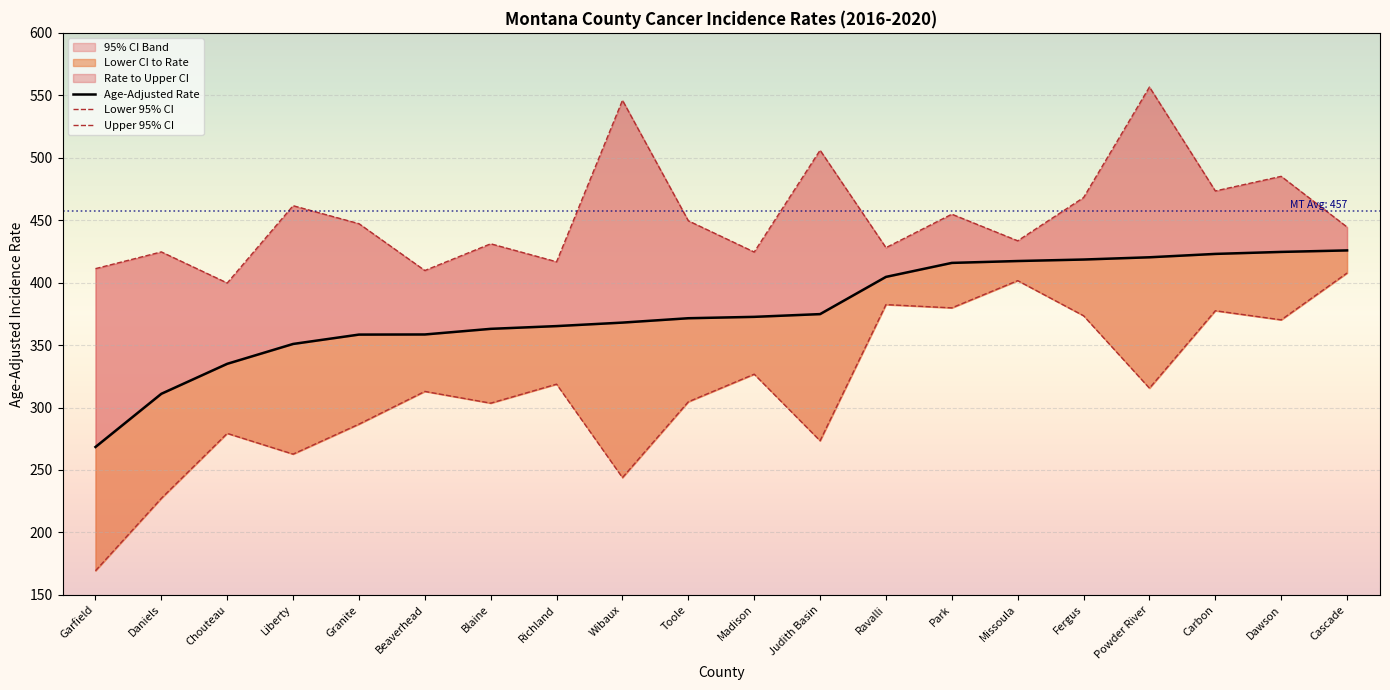

Reading left to right, list all the values displayed in this chart.

Age-Adjusted Rate: Garfield=268.4	Daniels=311.0	Chouteau=335.0	Liberty=350.9	Granite=358.4	Beaverhead=358.5	Blaine=363.0	Richland=365.2	Wibaux=368.0	Toole=371.5	Madison=372.6	Judith Basin=374.8	Ravalli=404.6	Park=415.8	Missoula=417.3	Fergus=418.5	Powder River=420.3	Carbon=423.0	Dawson=424.6	Cascade=425.8
Lower 95% CI: Garfield=169.3	Daniels=227.3	Chouteau=279.3	Liberty=262.7	Granite=286.7	Beaverhead=312.9	Blaine=303.5	Richland=318.7	Wibaux=243.9	Toole=304.6	Madison=326.7	Judith Basin=273.4	Ravalli=382.4	Park=379.8	Missoula=401.6	Fergus=373.5	Powder River=315.5	Carbon=377.5	Dawson=370.2	Cascade=407.7
Upper 95% CI: Garfield=411.2	Daniels=424.6	Chouteau=399.7	Liberty=461.6	Granite=447.2	Beaverhead=409.7	Blaine=431.1	Richland=416.7	Wibaux=546.0	Toole=449.5	Madison=424.5	Judith Basin=506.0	Ravalli=428.0	Park=454.8	Missoula=433.5	Fergus=468.1	Powder River=556.6	Carbon=473.4	Dawson=485.1	Cascade=444.5